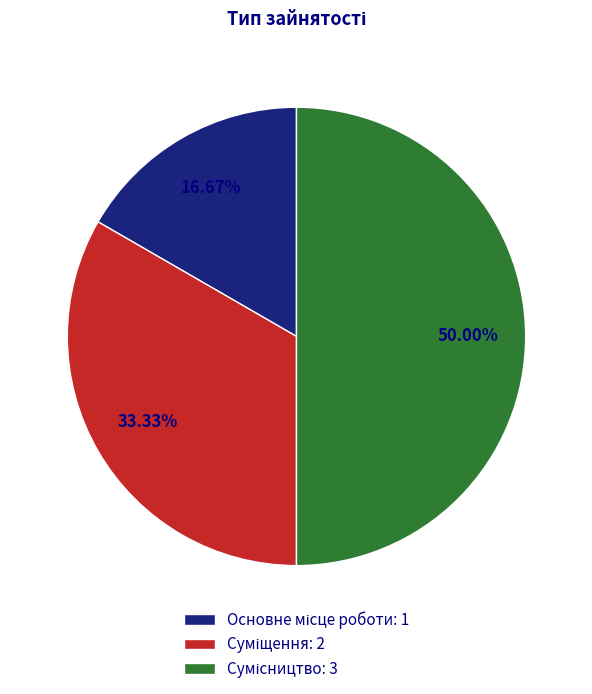

To the nearest percent, what is the average slice percentage?

33%